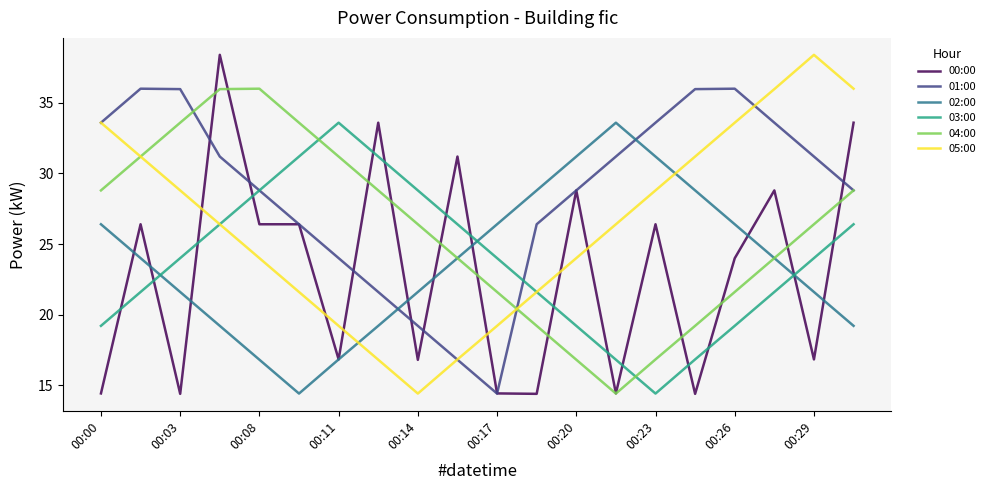

What is the maximum value for 01:00?

36.0